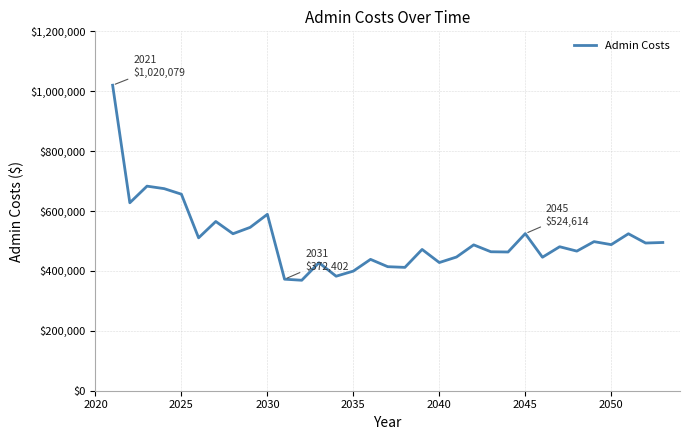

What is the difference between the maximum and minimum values?

651222.7